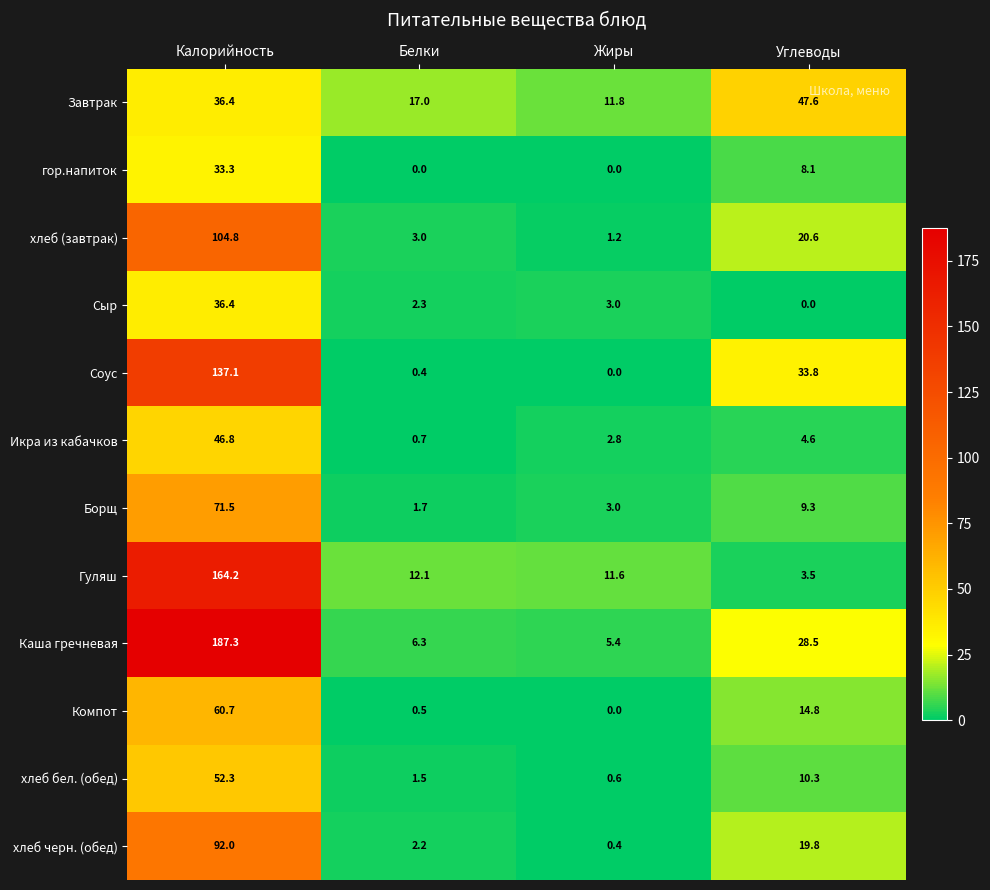

List the series in order of their peak value, lowest first.

гор.напиток, Сыр, Икра из кабачков, Завтрак, хлеб бел. (обед), Компот, Борщ, хлеб черн. (обед), хлеб (завтрак), Соус, Гуляш, Каша гречневая